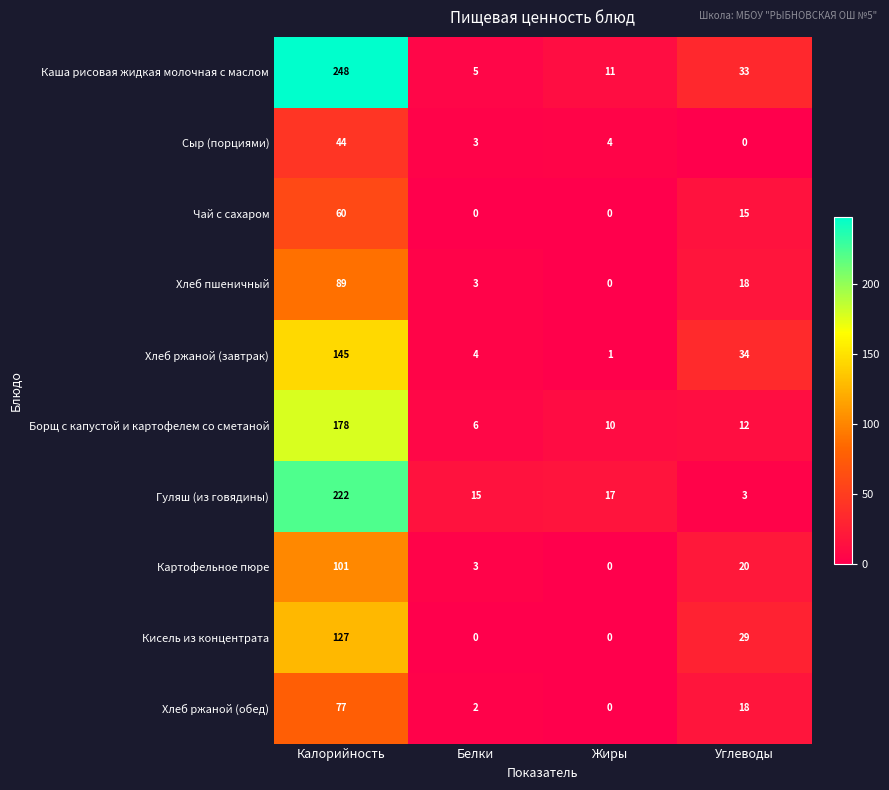

What is the maximum value for Хлеб ржаной (завтрак)?

145